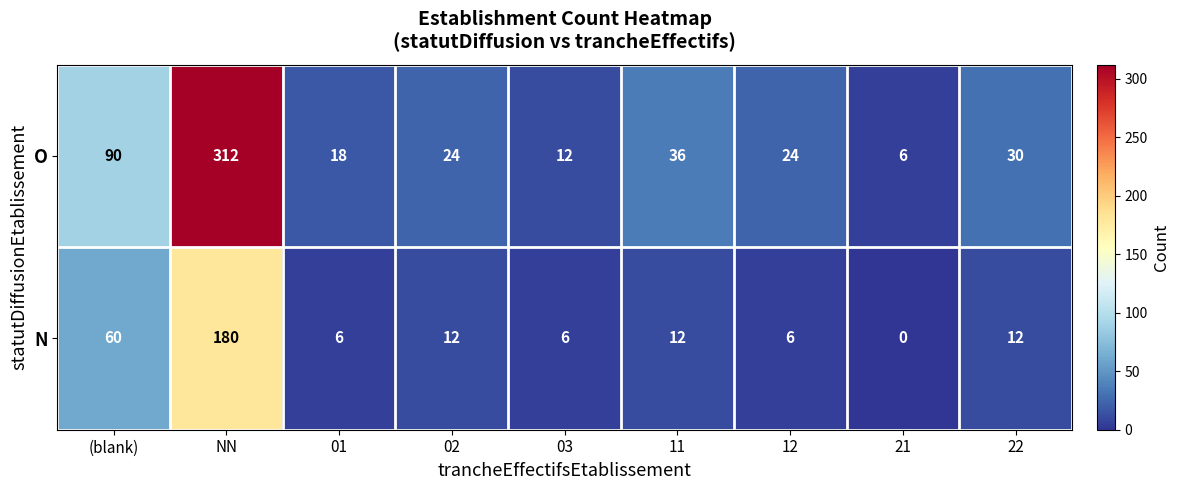

The O series shows 24 at 11. True or false?

False